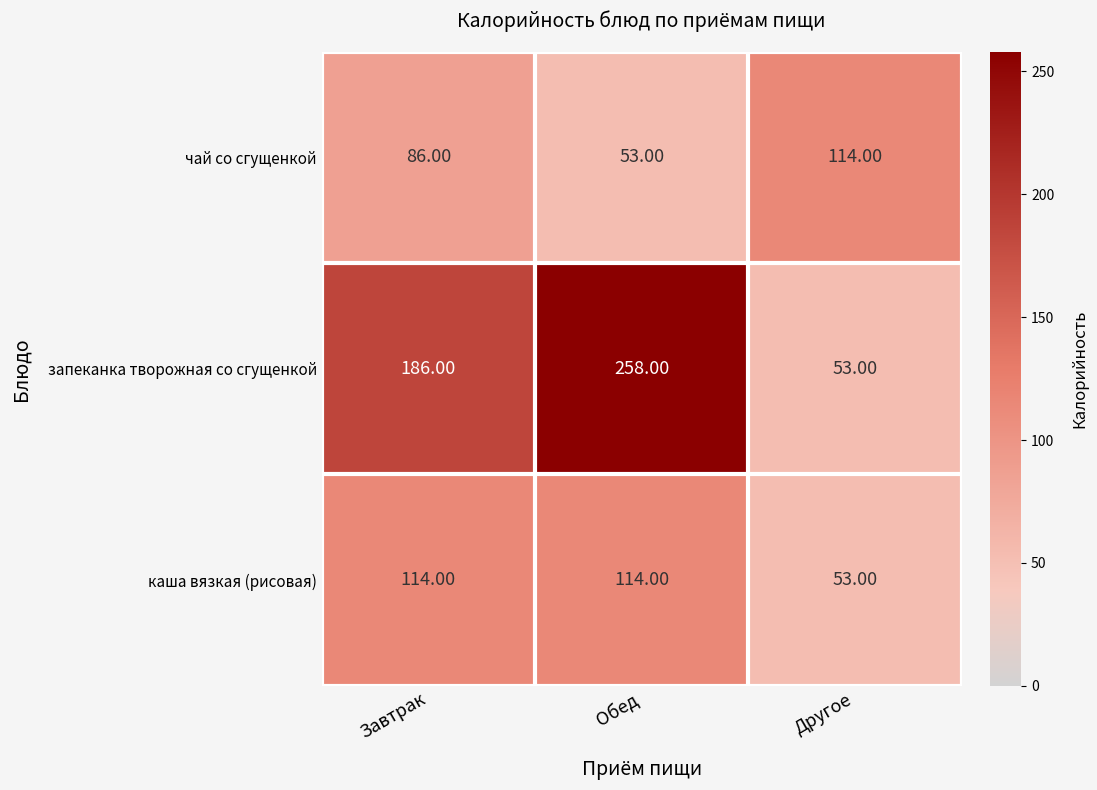

At Обед, list the series in order from largest to smallest.

запеканка творожная со сгущенкой, каша вязкая (рисовая), чай со сгущенкой